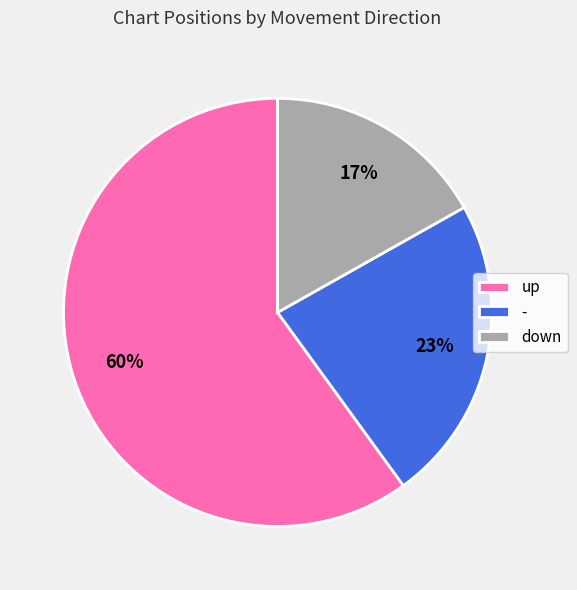

To the nearest percent, what is the average slice percentage?

33%